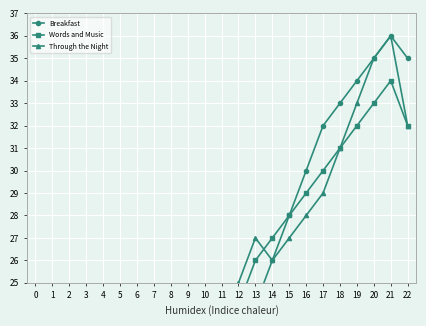

True or false: Breakfast and Words and Music cross at least once.

True